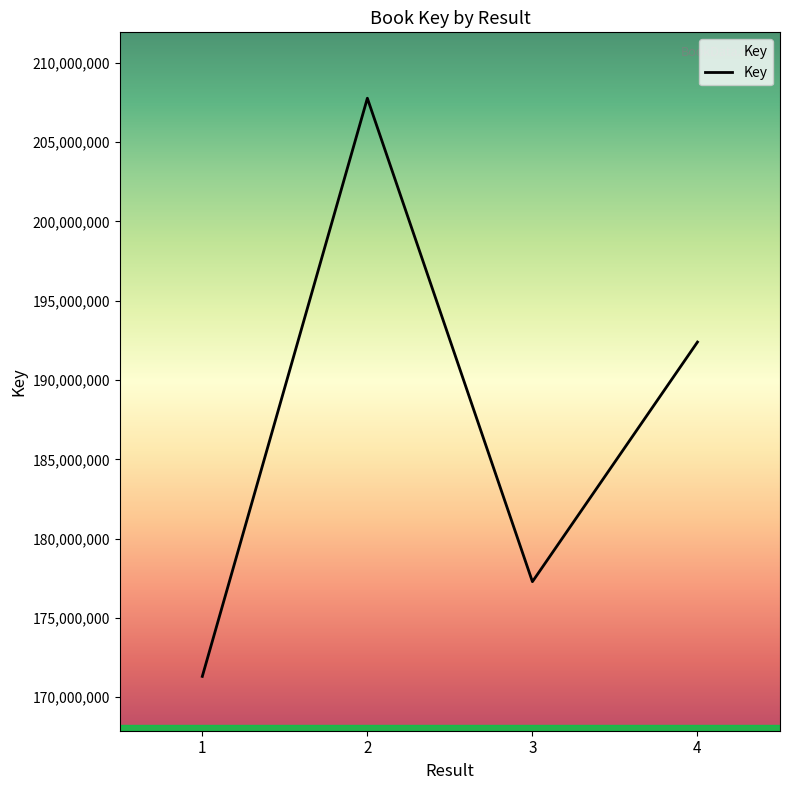

Rank the categories by value from highest to lowest.

2, 4, 3, 1